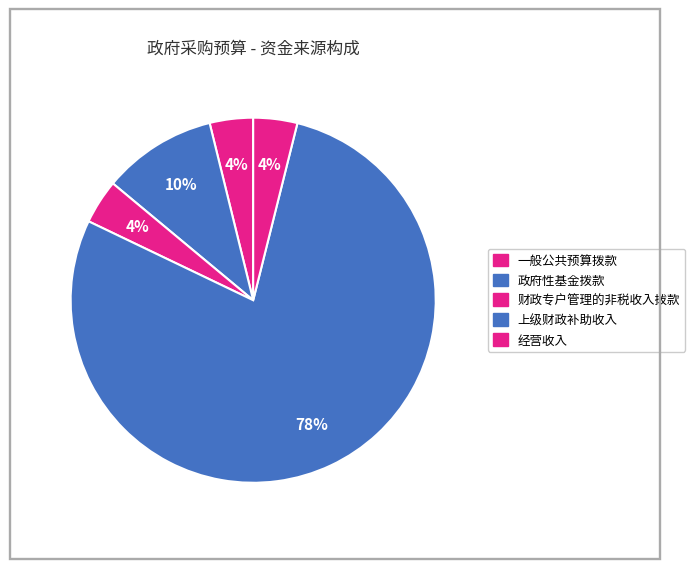

Count the number of slices in the pie.

5